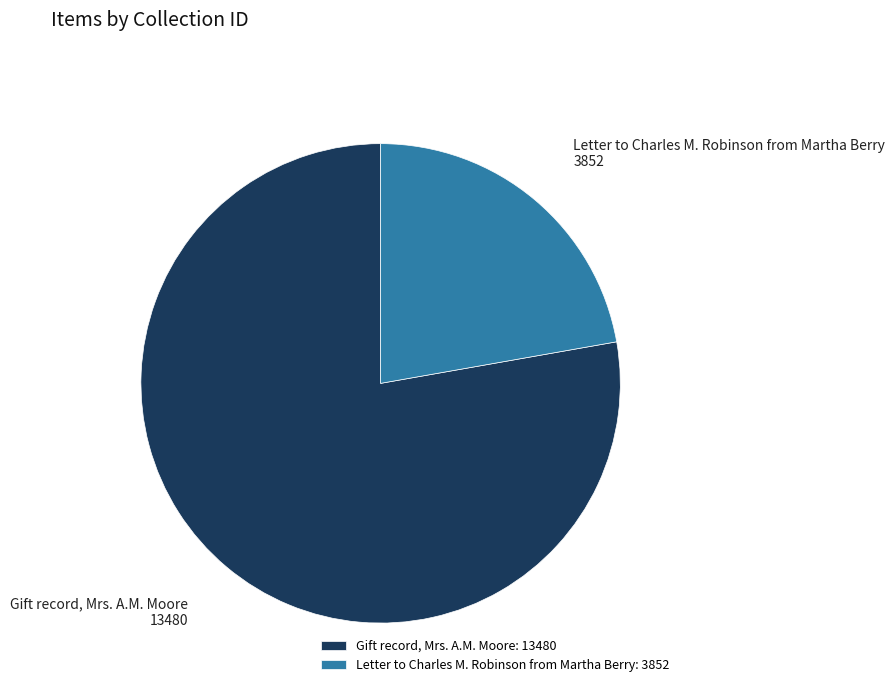

Does Letter to Charles M. Robinson from Martha Berry represent more than half of the total?

No